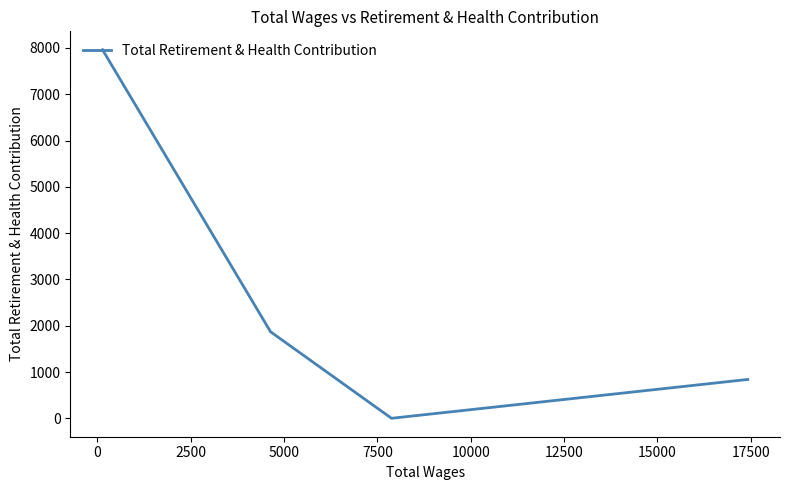

What is the greatest value displayed?

7961